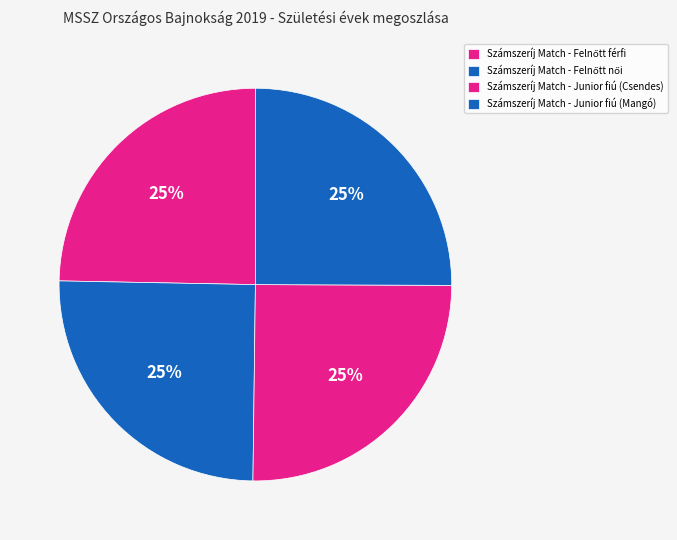

What is the largest slice in the pie chart?

Számszeríj Match - Junior fiú (Csendes)